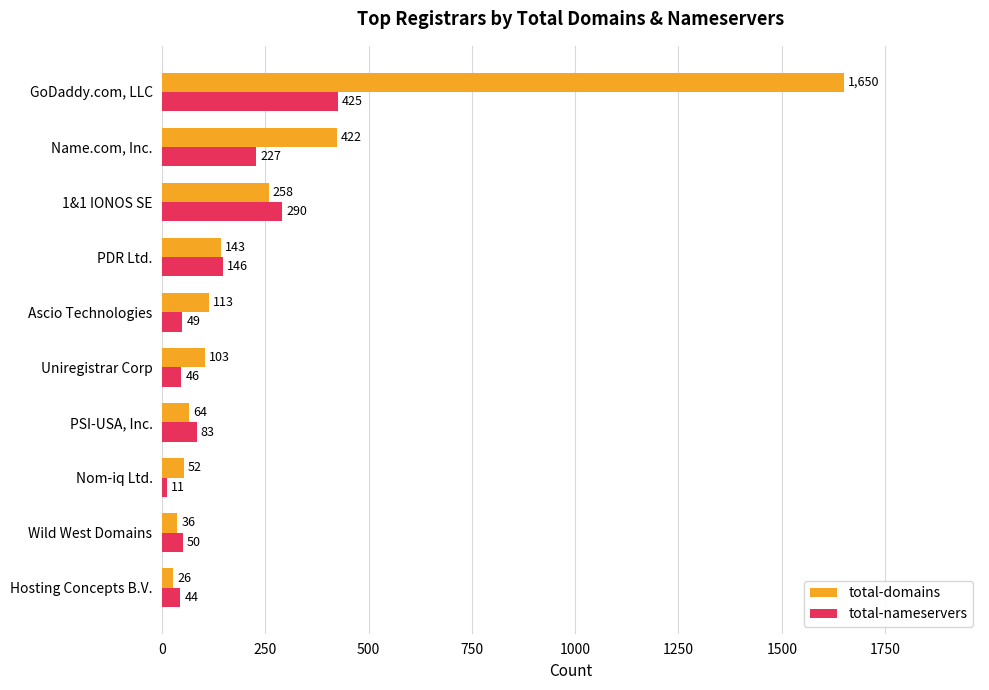

Is the value of total-nameservers at 1&1 IONOS SE greater than the value of total-domains at Wild West Domains?

Yes